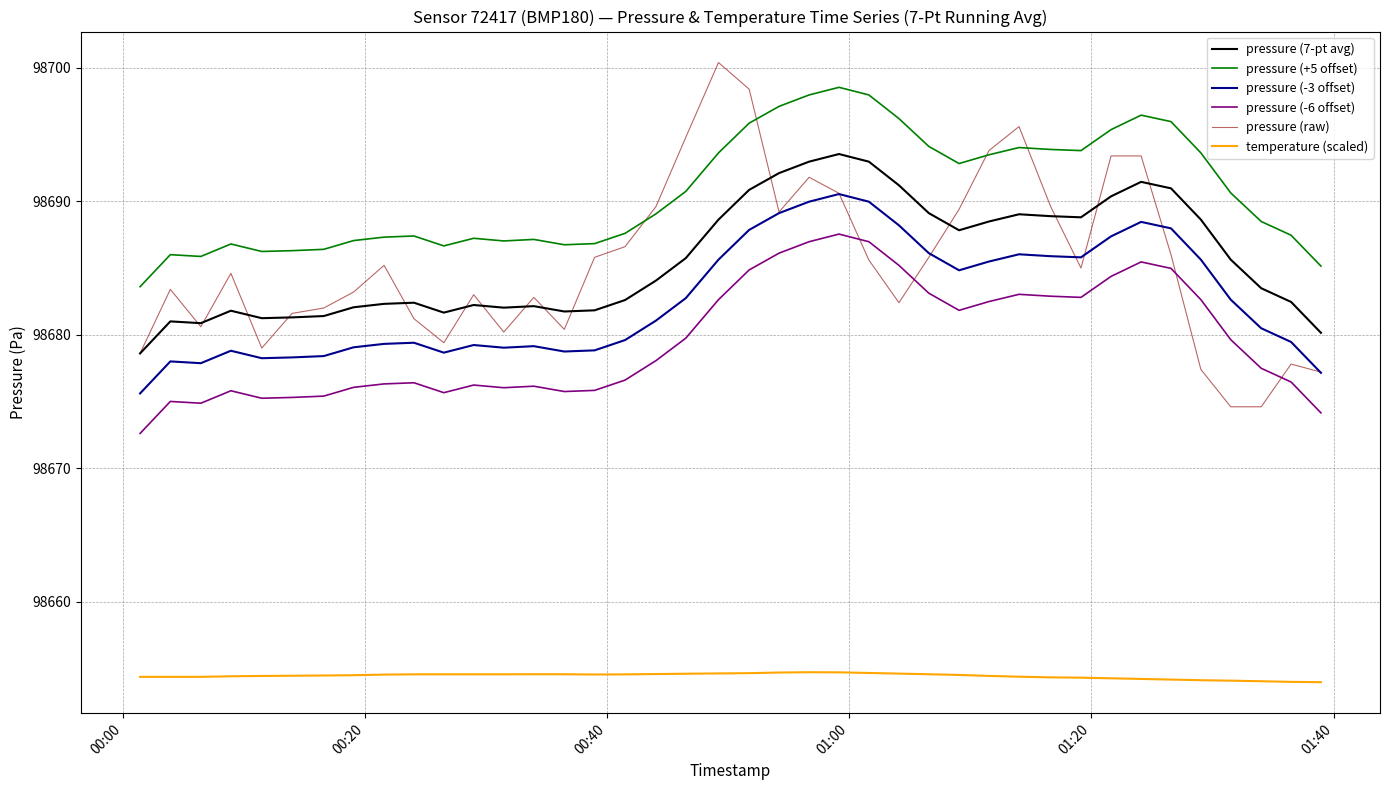

List the series in order of their peak value, lowest first.

temperature (scaled), pressure (-6 offset), pressure (-3 offset), pressure (7-pt avg), pressure (+5 offset), pressure (raw)